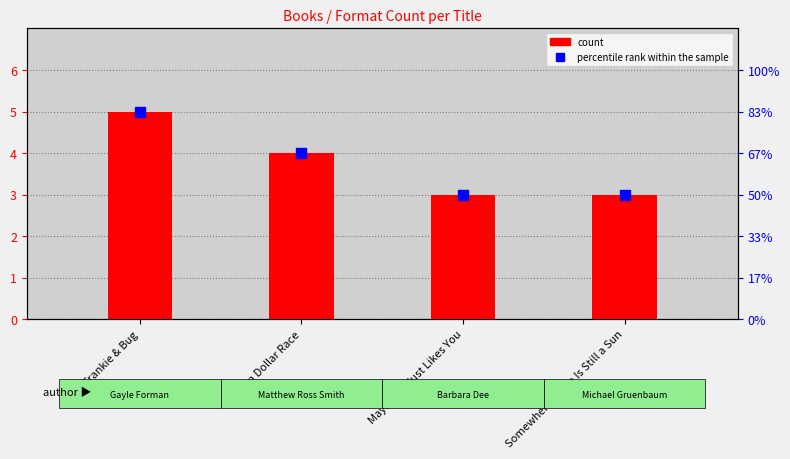

Which series has the largest total across all categories?

count